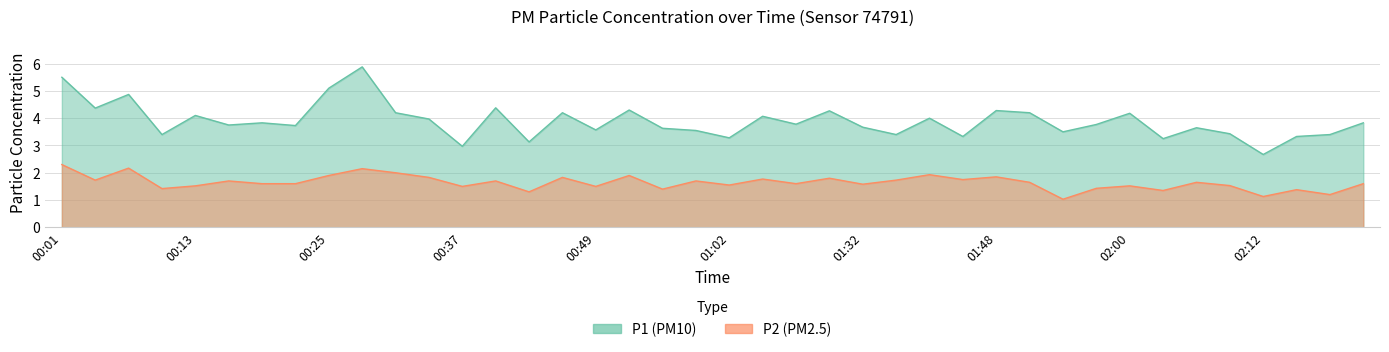

Between 01:38 and 00:31, which is larger?

00:31